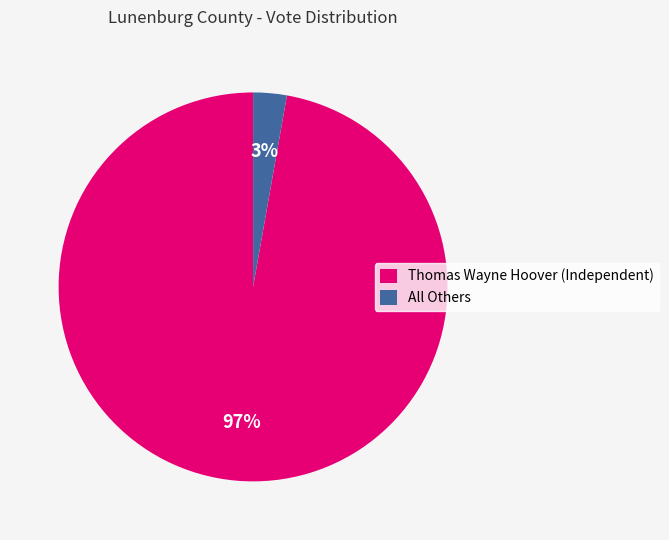

Do All Others and Thomas Wayne Hoover (Independent) together represent more than half of the pie?

Yes